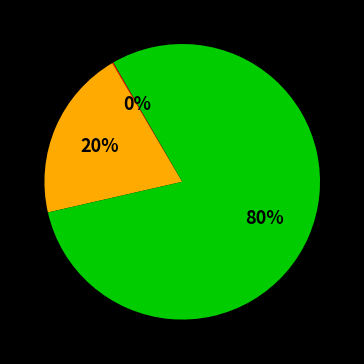

Is there a majority slice in this chart?

Yes